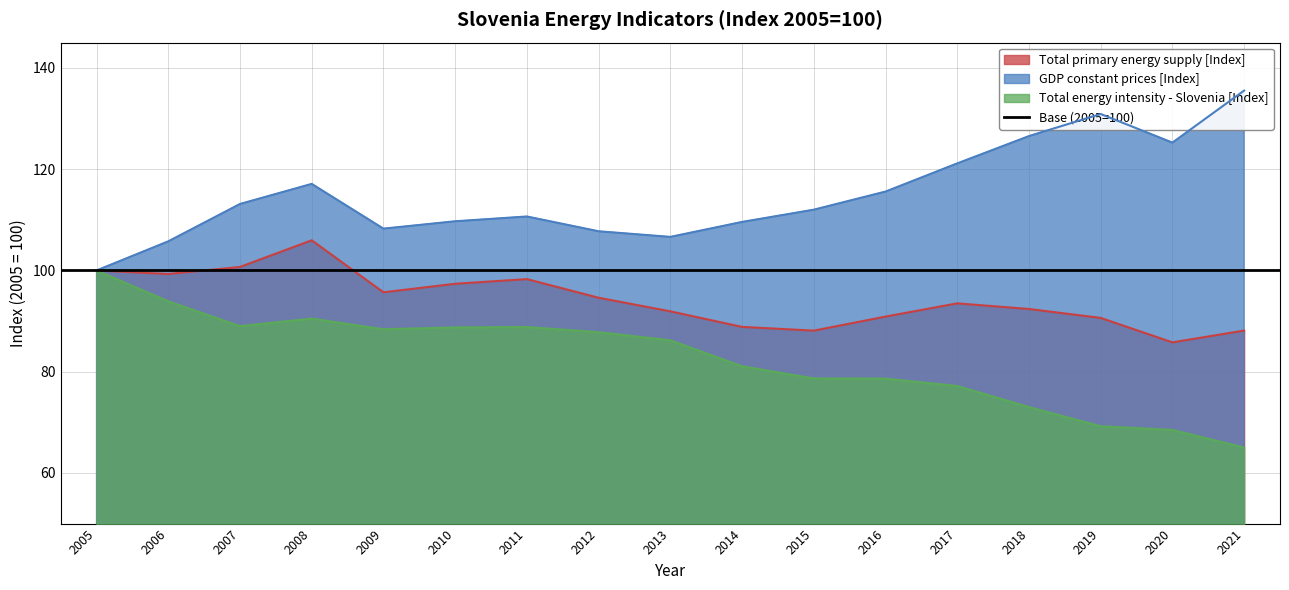

Which label corresponds to the smallest value in the chart?

2021